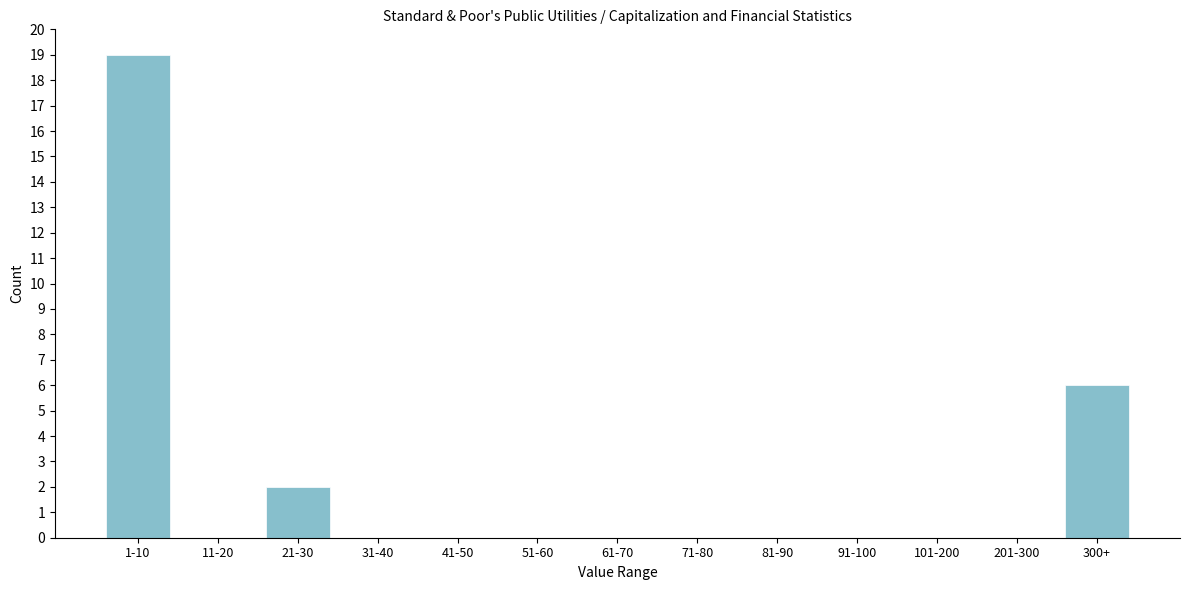

Reading left to right, transcribe all the data shown in this chart.

1-10=19	11-20=0	21-30=2	31-40=0	41-50=0	51-60=0	61-70=0	71-80=0	81-90=0	91-100=0	101-200=0	201-300=0	300+=6